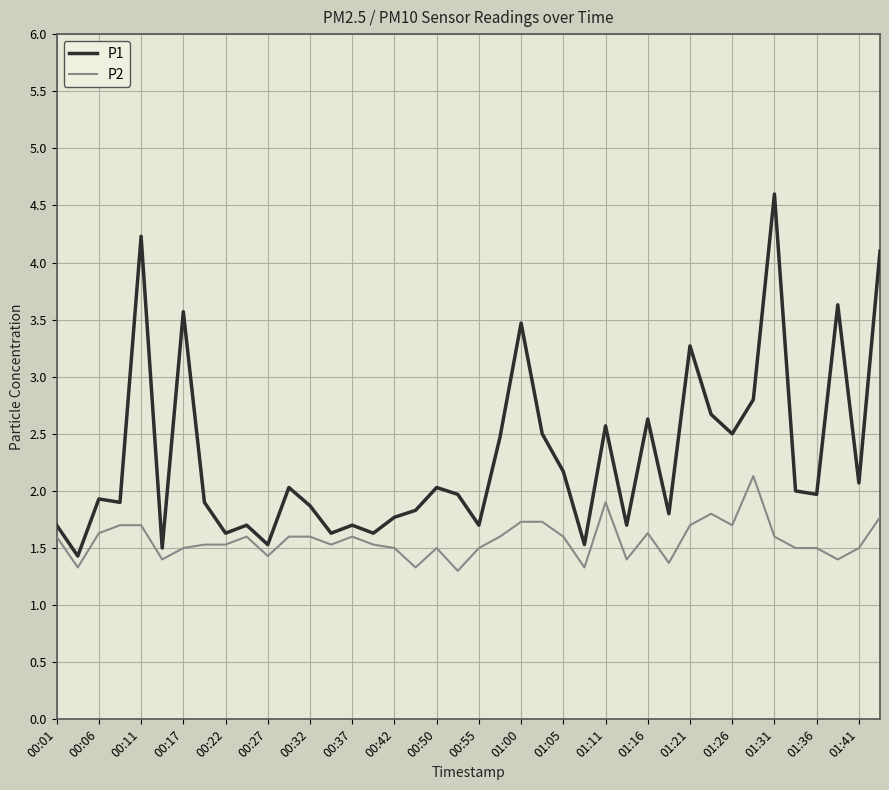

Which series has the largest total across all categories?

P1